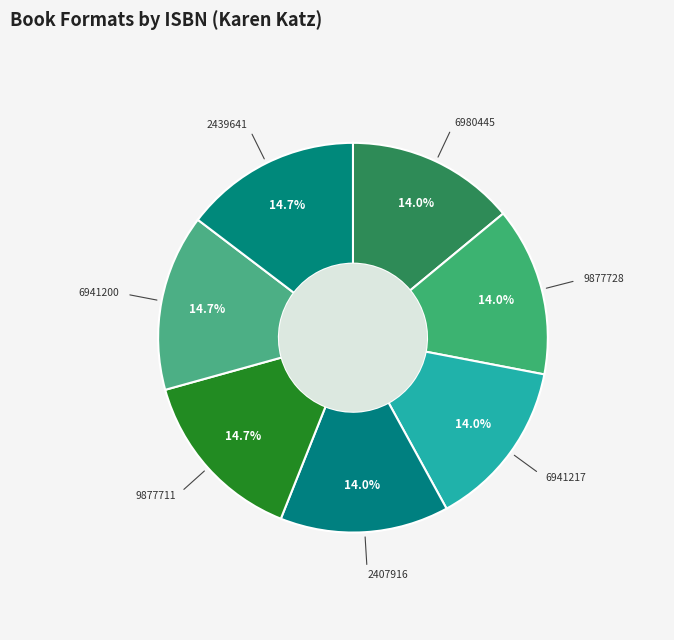

How many slices are in this pie chart?

7